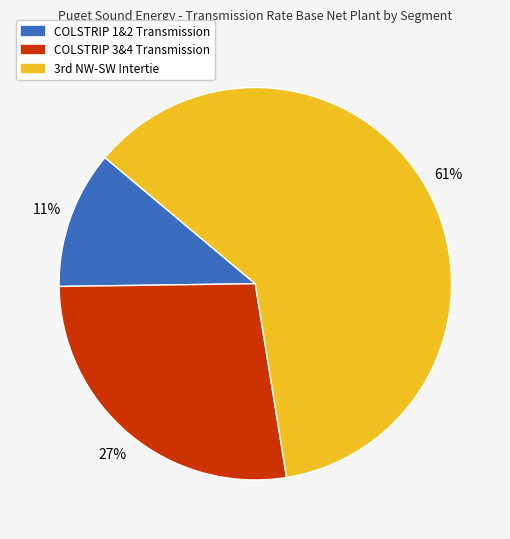

True or false: COLSTRIP 1&2 Transmission accounts for 11% of the total.

True